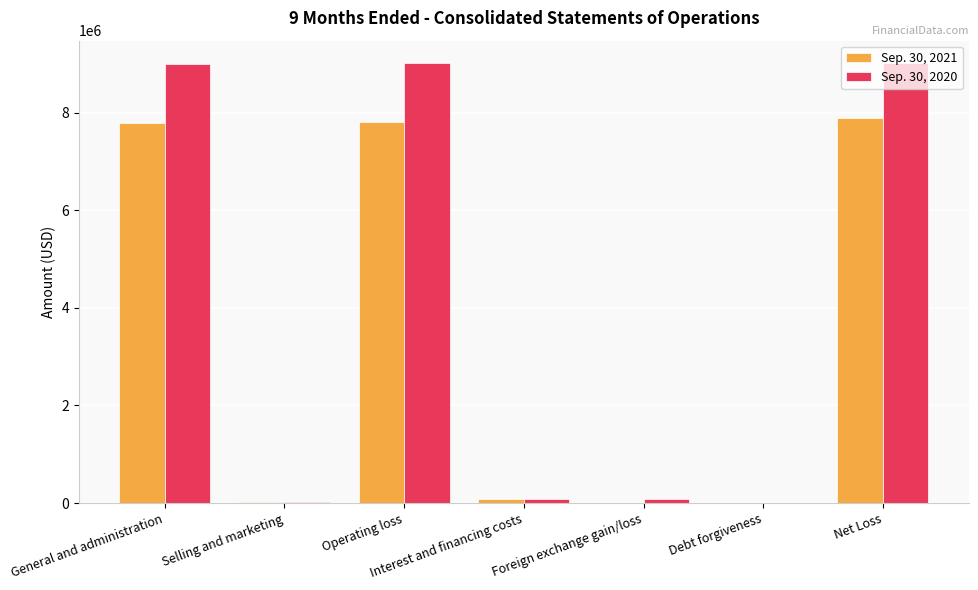

Is the value of Sep. 30, 2021 at Net Loss greater than the value of Sep. 30, 2020 at Net Loss?

No